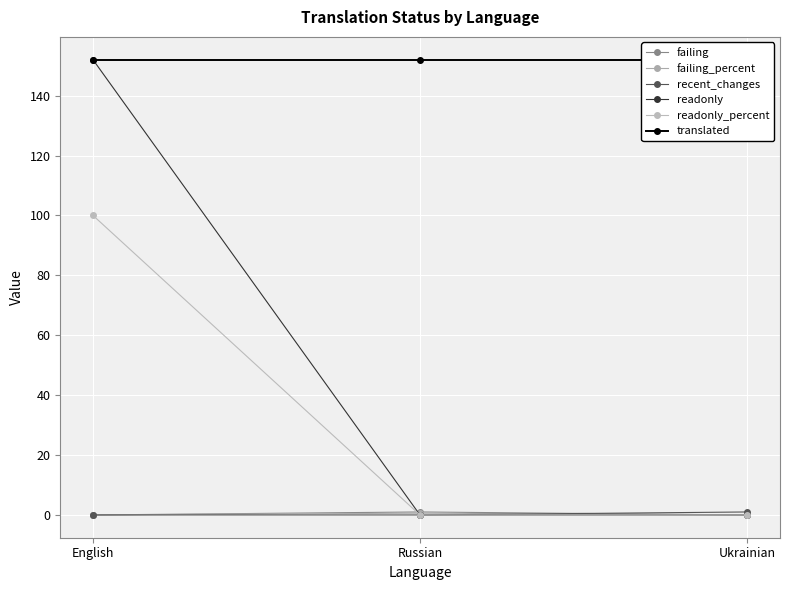

Reading left to right, what are all the values shown in this chart?

failing: English=0.0	Russian=1.0	Ukrainian=0.0
failing_percent: English=0.0	Russian=0.6	Ukrainian=0.0
recent_changes: English=0.0	Russian=0.0	Ukrainian=1.0
readonly: English=152.0	Russian=0.0	Ukrainian=0.0
readonly_percent: English=100.0	Russian=0.0	Ukrainian=0.0
translated: English=152.0	Russian=152.0	Ukrainian=152.0